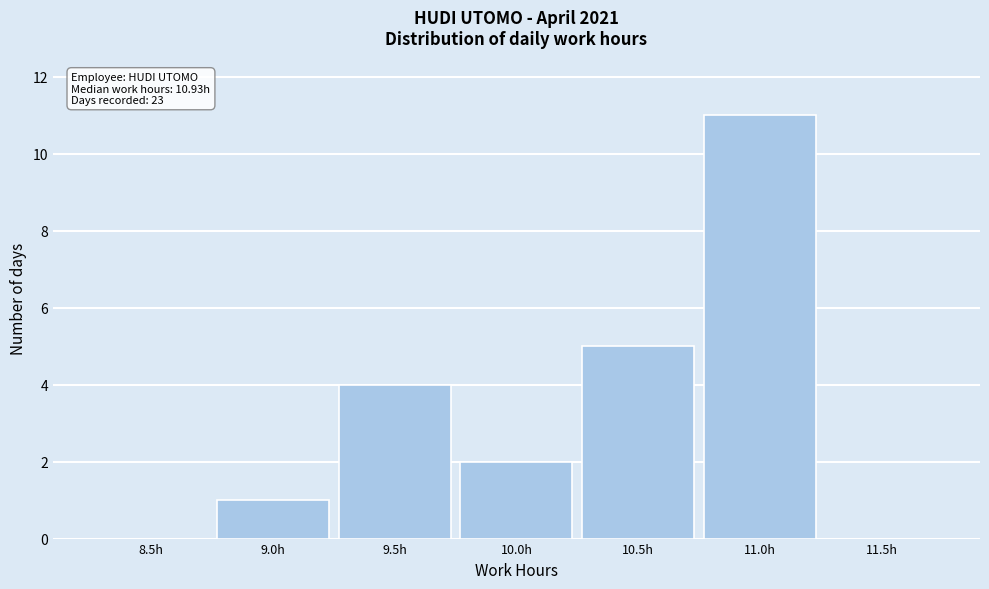

Reading left to right, transcribe all the data shown in this chart.

8.5h=0	9.0h=1	9.5h=4	10.0h=2	10.5h=5	11.0h=11	11.5h=0